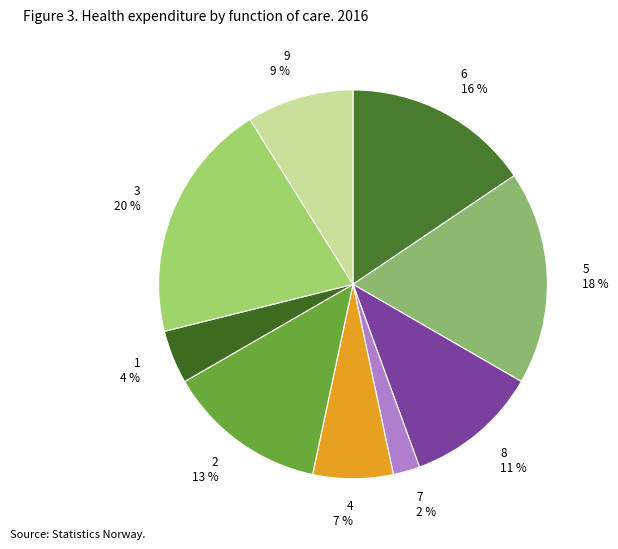

How many segments does this pie chart have?

9